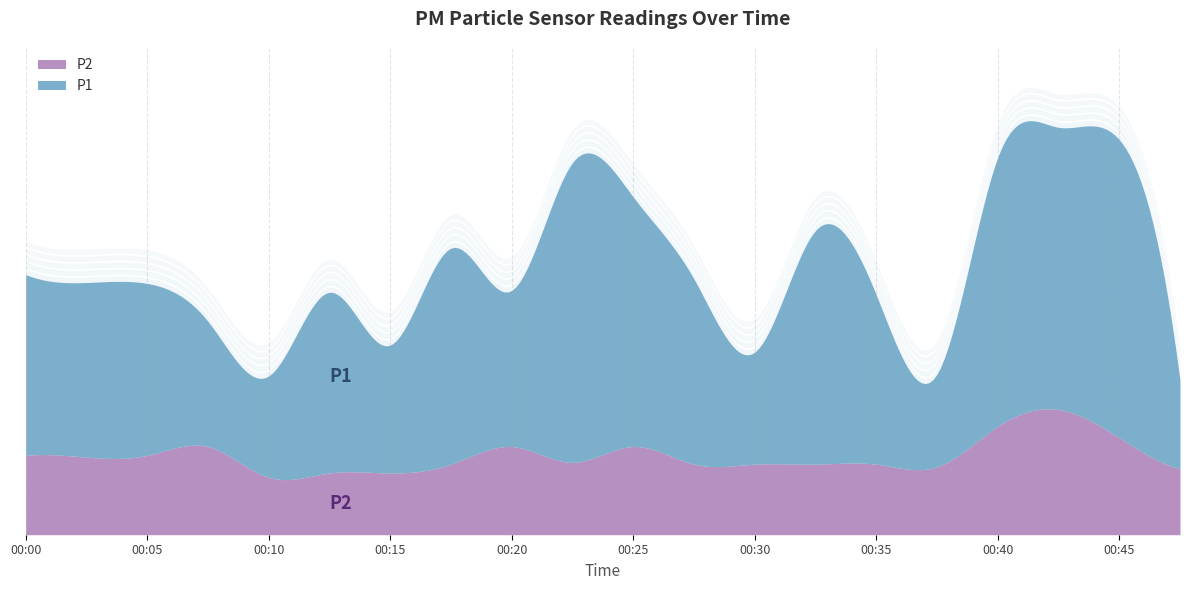

At how many categories does at least one series exceed 0?

20